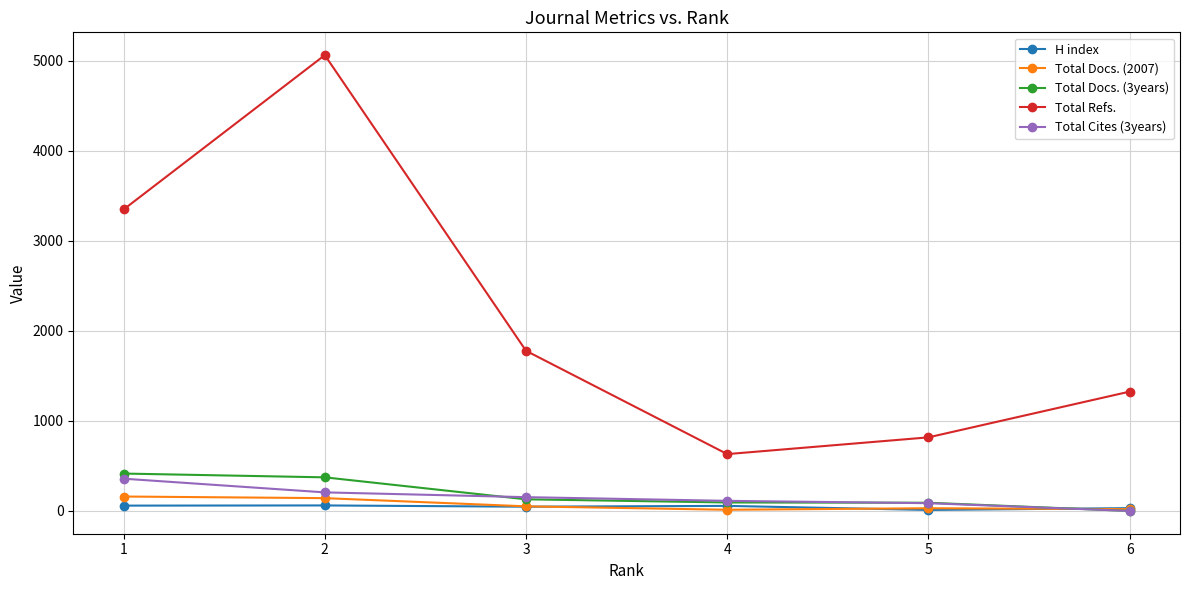

How many lines are shown in the chart?

5